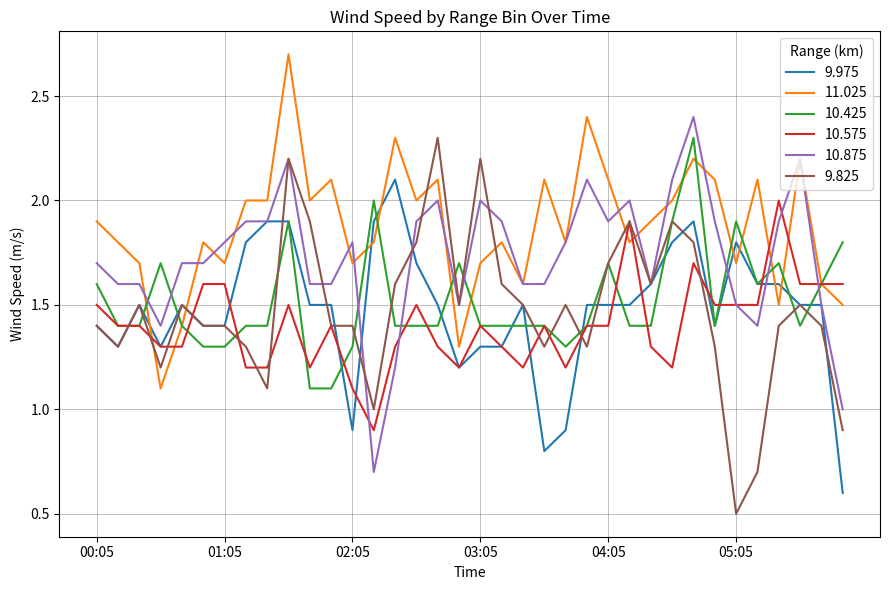

Which series ends up on top after the final intersection of 9.975 and 9.825?

9.825